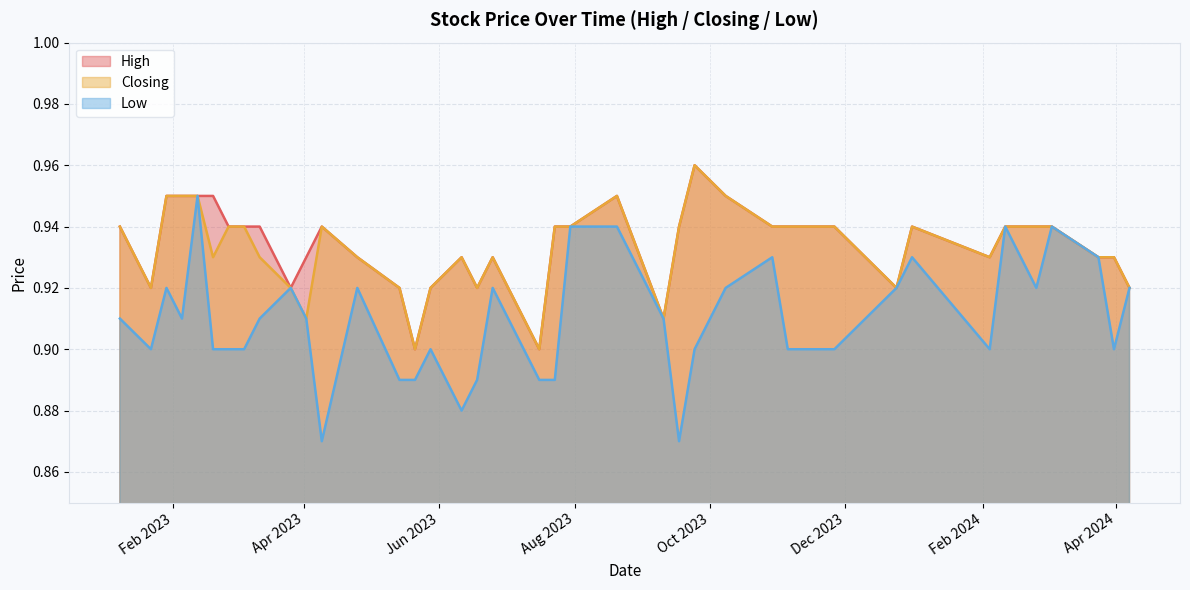

Which series has the largest range (max minus min)?

Low